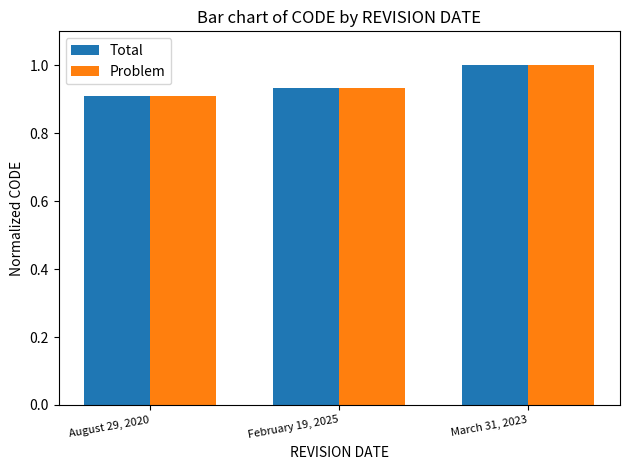

List the labels in order of Problem value, largest first.

March 31, 2023, February 19, 2025, August 29, 2020